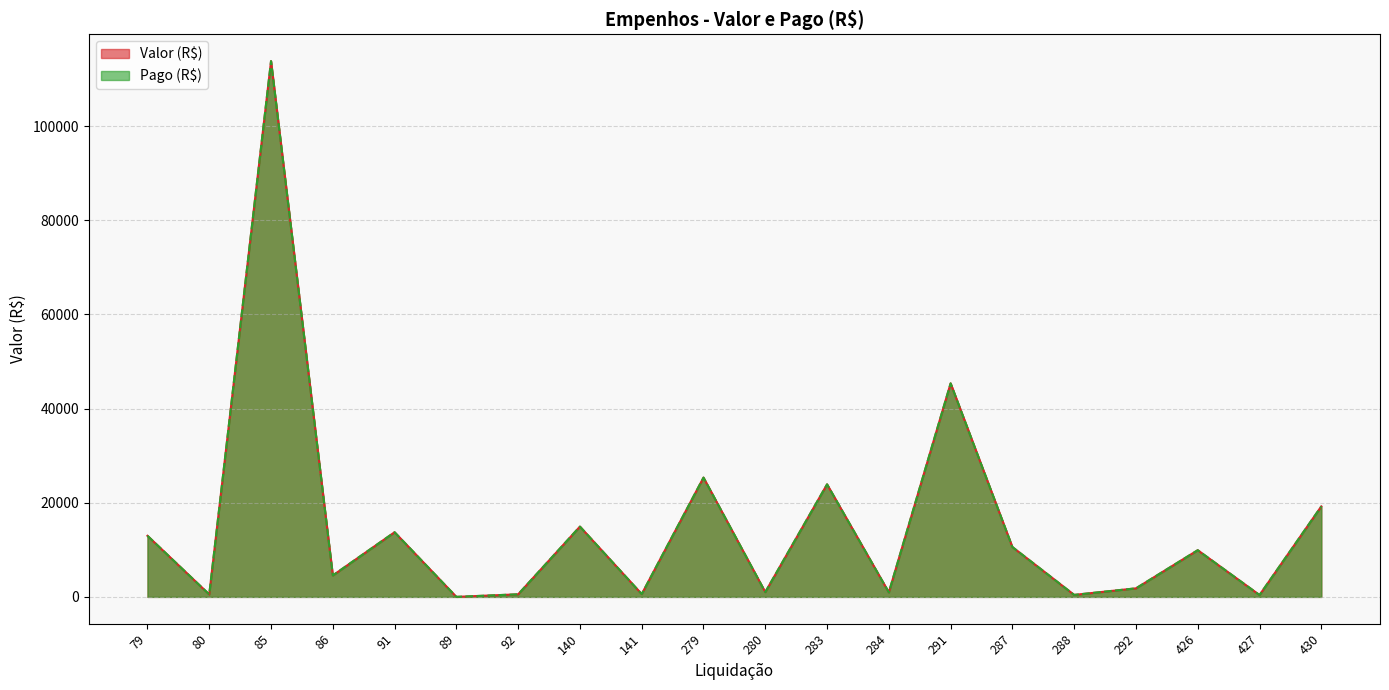

At which category is the sum across all series the highest?

85